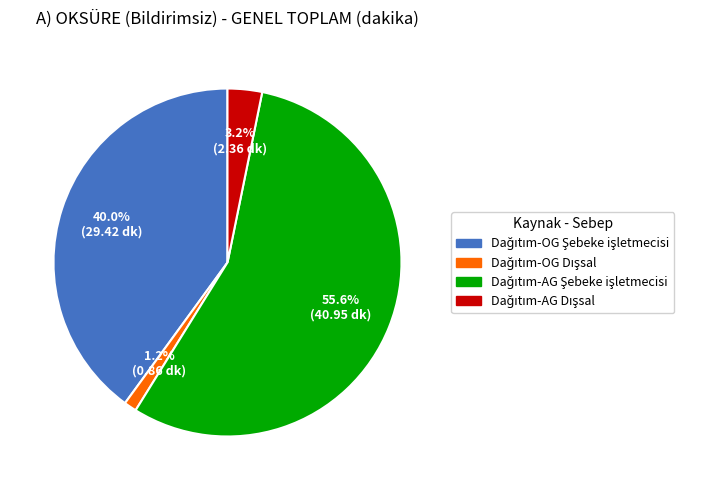

Which category has the biggest portion of the pie?

Dağıtım-AG Şebeke işletmecisi